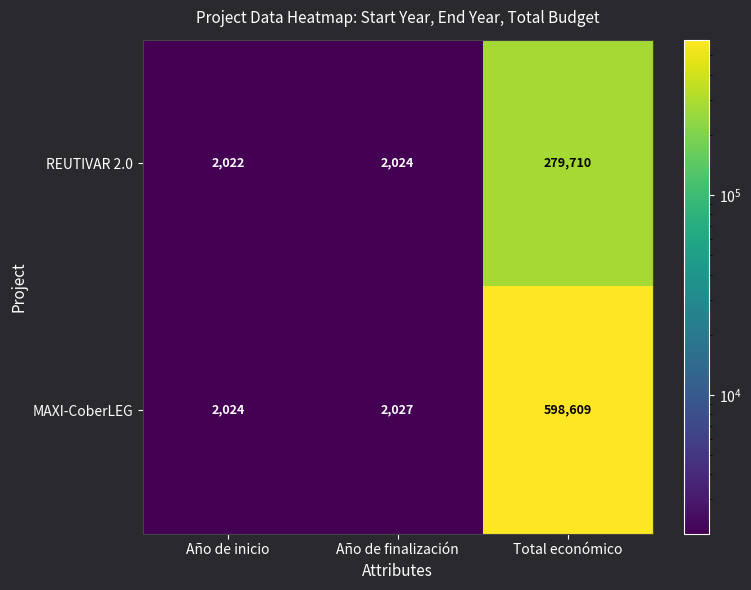

True or false: REUTIVAR 2.0 has a value of 3224 at Año de finalización.

False